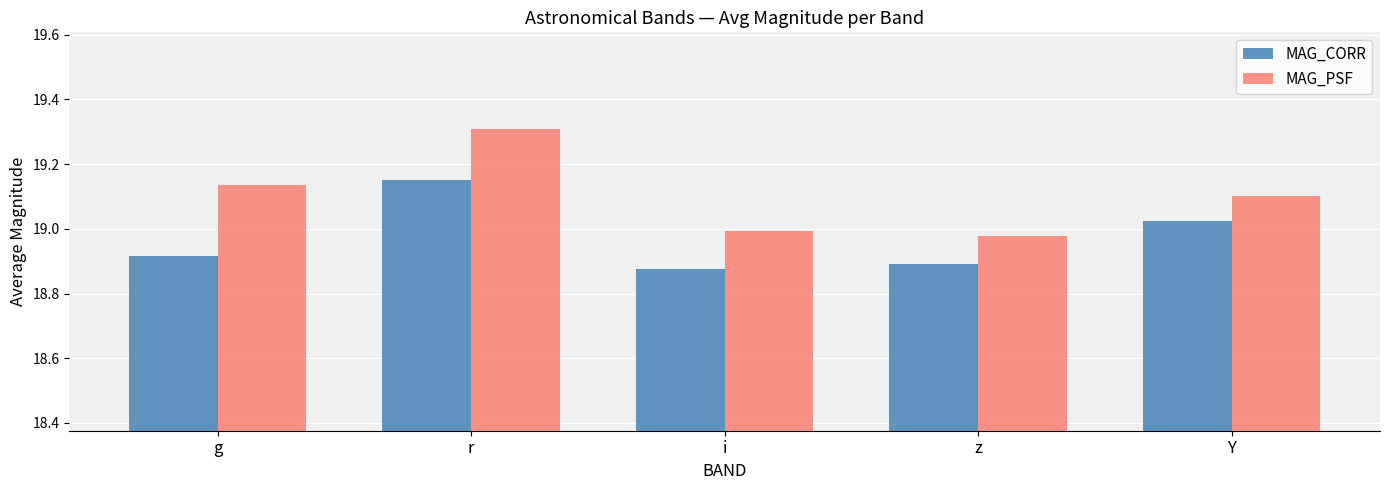

True or false: MAG_PSF has a value of 19.3 at r.

True